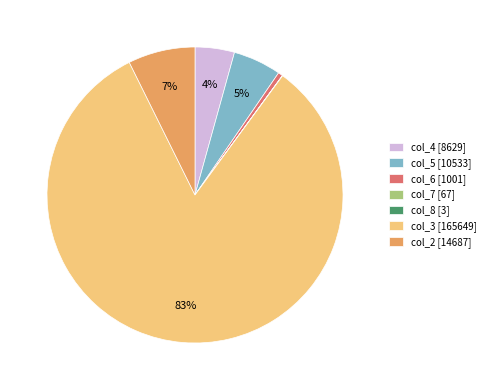

Combined, do col_5 [10533] and col_4 [8629] account for over 50%?

No